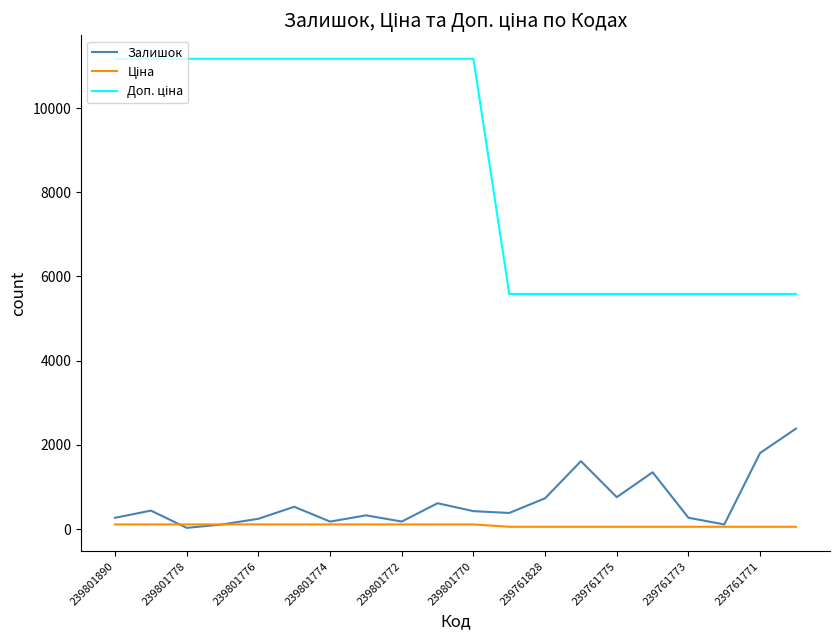

Reading left to right, what are all the values shown in this chart?

Залишок: 269.0	440.0	30.0	112.0	246.0	531.0	179.0	327.0	180.0	615.0	427.0	384.0	733.0	1614.0	759.0	1350.0	270.0	111.0	1808.0	2387.0
Ціна: 111.7	111.7	111.7	111.7	111.7	111.7	111.7	111.7	111.7	111.7	111.7	55.9	55.9	55.9	55.9	55.9	55.9	55.9	55.9	55.9
Доп. ціна: 11169.0	11169.0	11169.0	11169.0	11169.0	11169.0	11169.0	11169.0	11169.0	11169.0	11169.0	5585.0	5585.0	5585.0	5585.0	5585.0	5585.0	5585.0	5585.0	5585.0